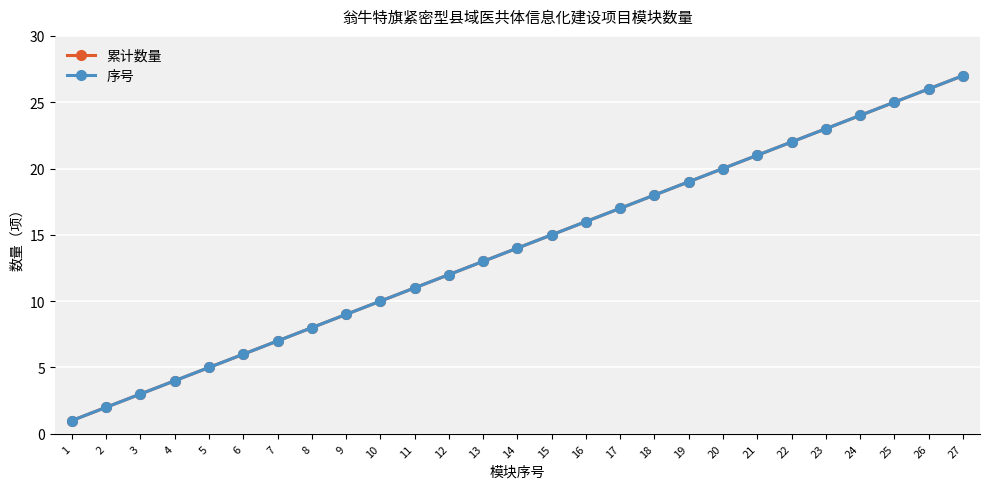

What is the approximate value of 序号 at 13?

13